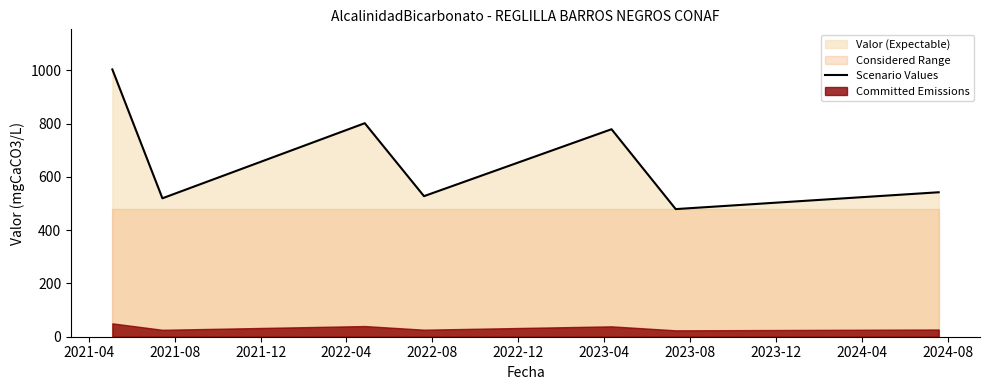

The chart shows a value of 520.0 at 2021-08. True or false?

True